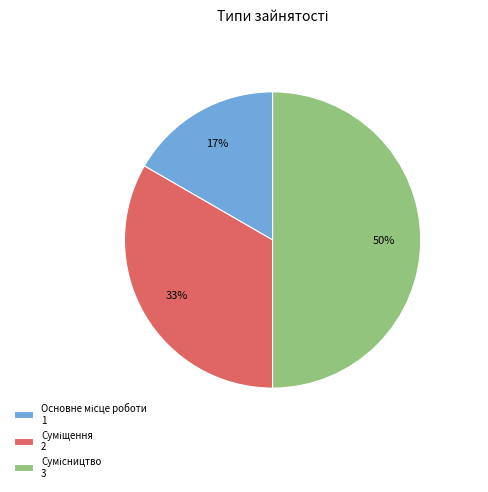

Count the number of slices in the pie.

3